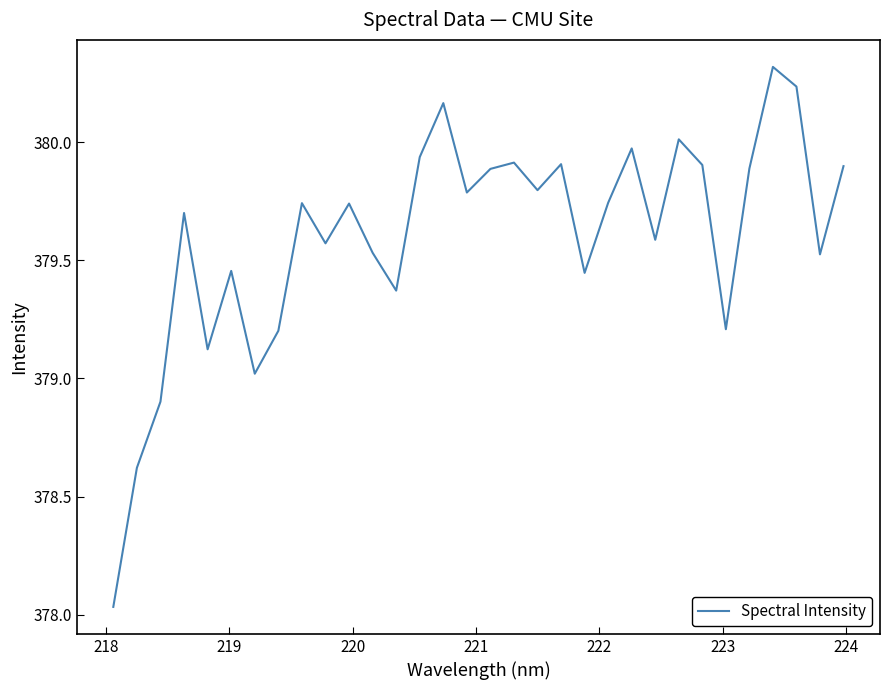

True or false: there are more than 2 points higher than both neighbors.

True